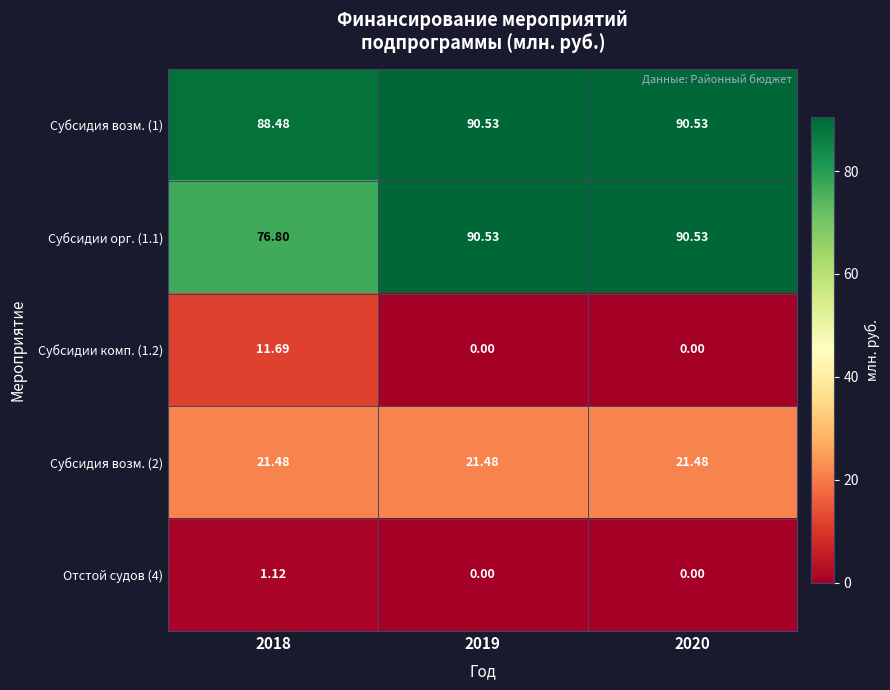

Is the value of Отстой судов (4) at 2020 greater than the value of Субсидия возм. (2) at 2020?

No